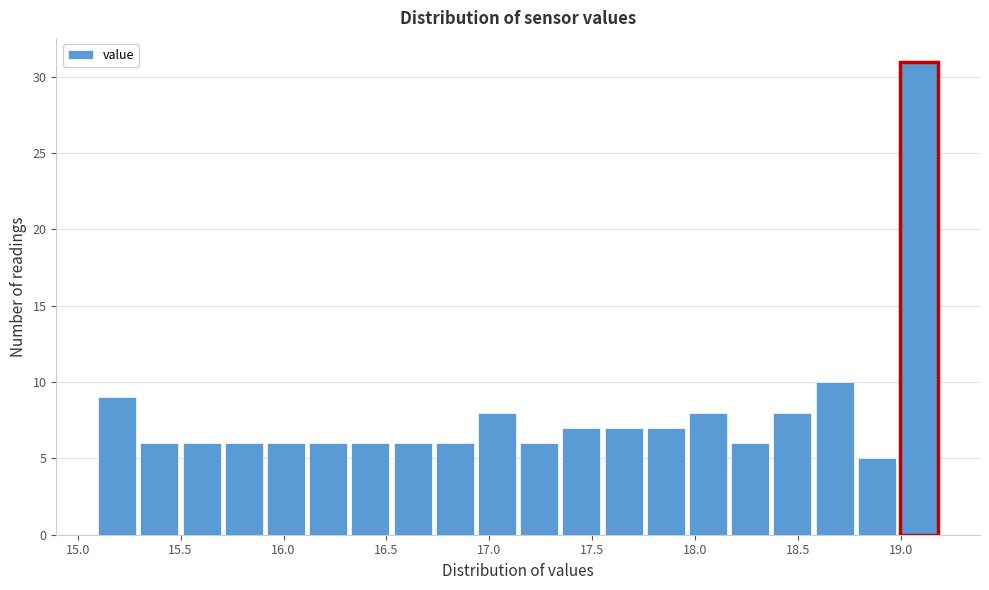

How tall is the bar that spans 15.920 to 16.125 on the x-axis? Neither the bar edges nor the heights are printed on the chart, so give them approximately, as read against the axes.

6